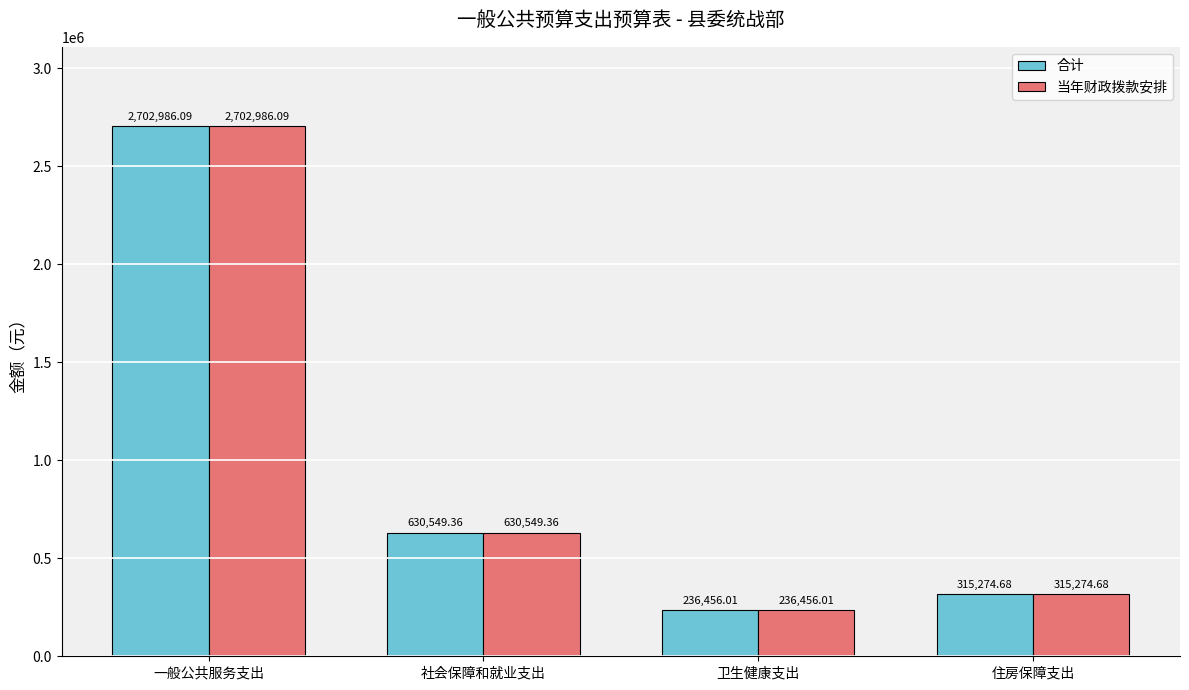

What is the approximate value of 合计 at 一般公共服务支出?

2702986.1